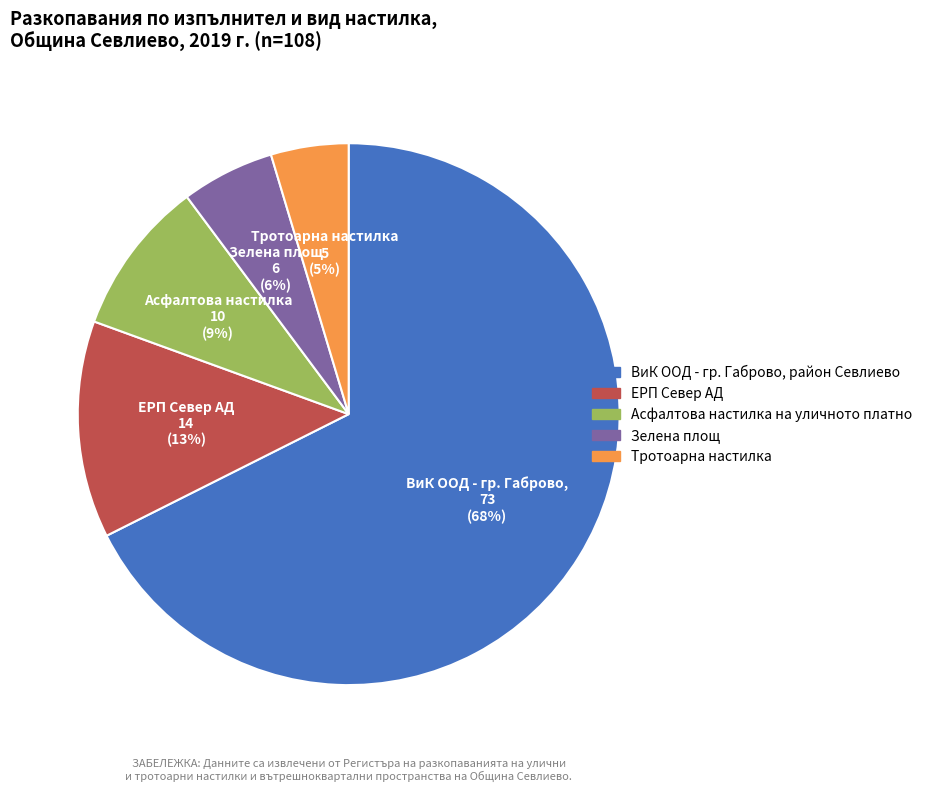

To the nearest percent, what percentage of the pie is ЕРП Север АД?

13%